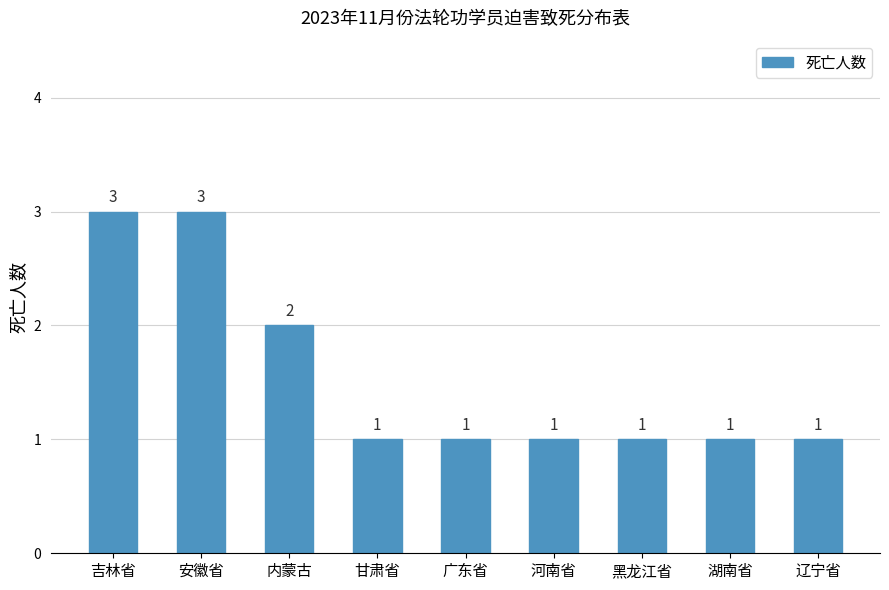

How many bars are there in total?

9